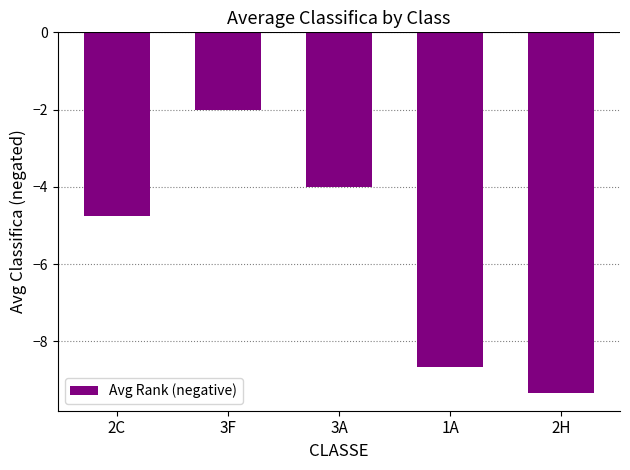

At which label does the data first exceed -4?

3F